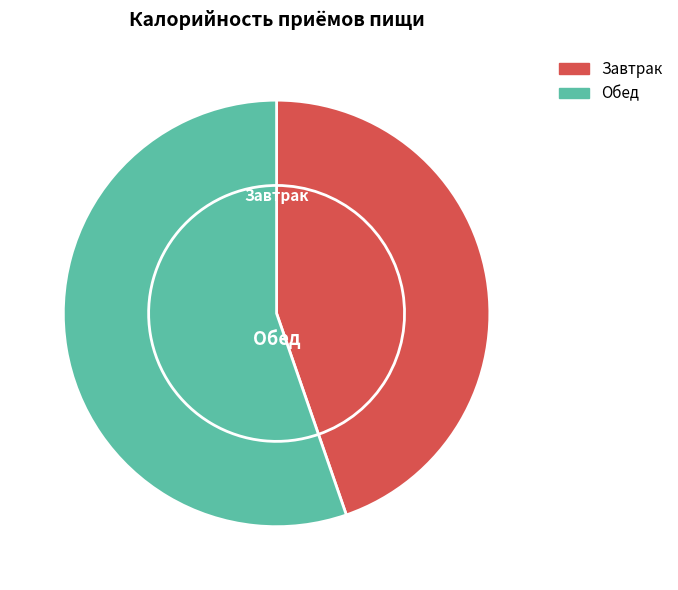

What percentage is the Обед slice, to the nearest percent?

55%